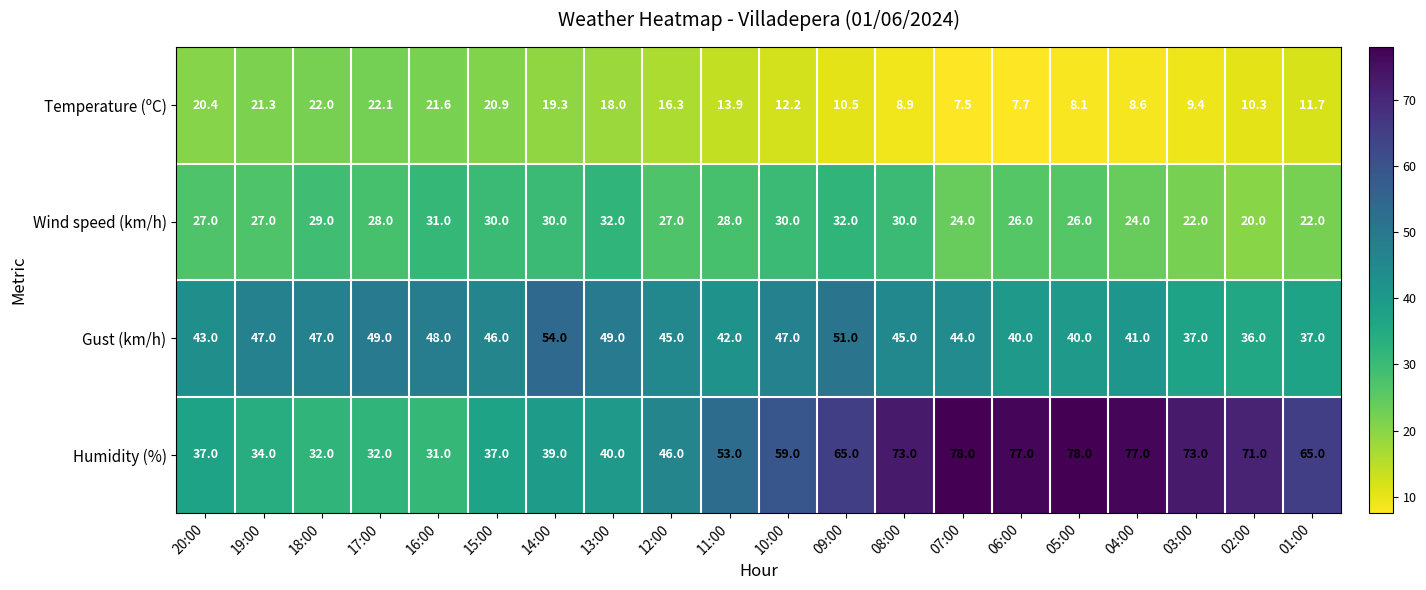

What is the spread (max minus min) of values at 05:00?

69.9